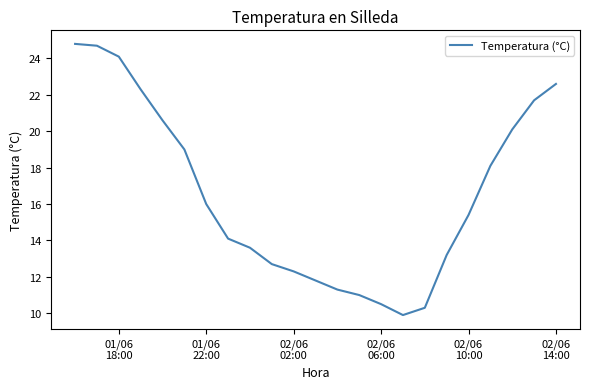

What is the difference between the maximum and minimum values?

14.9